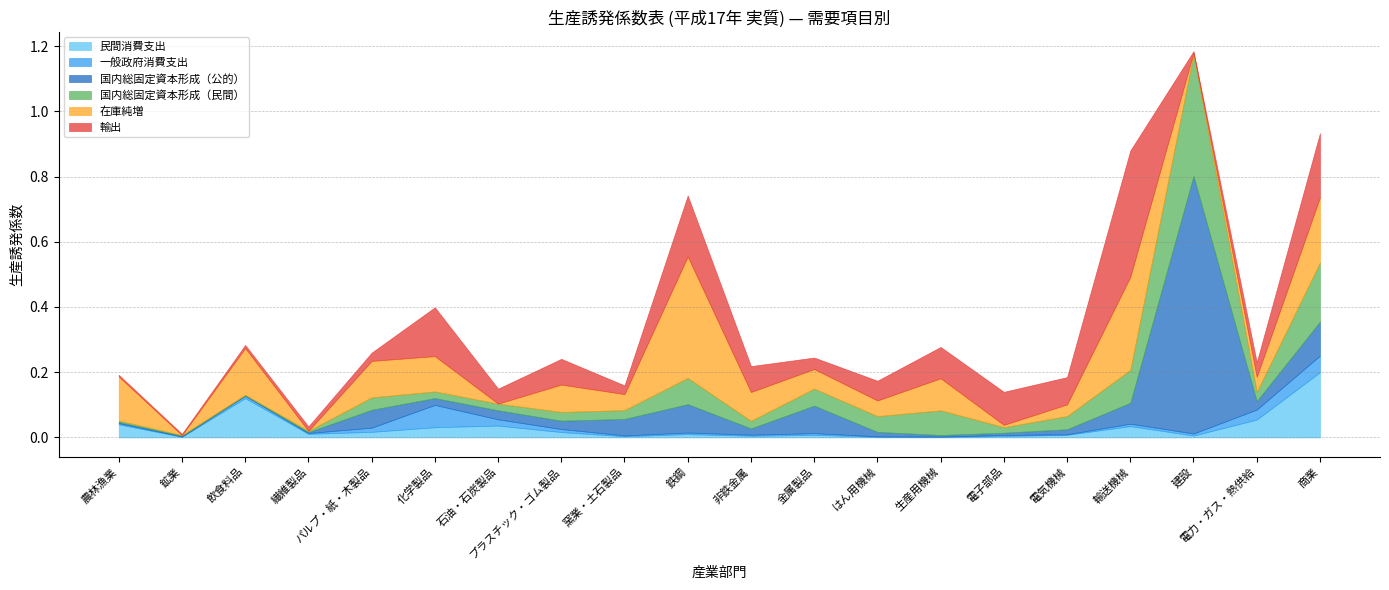

What are all the series names shown in the legend?

民間消費支出, 一般政府消費支出, 国内総固定資本形成（公的）, 国内総固定資本形成（民間）, 在庫純増, 輸出